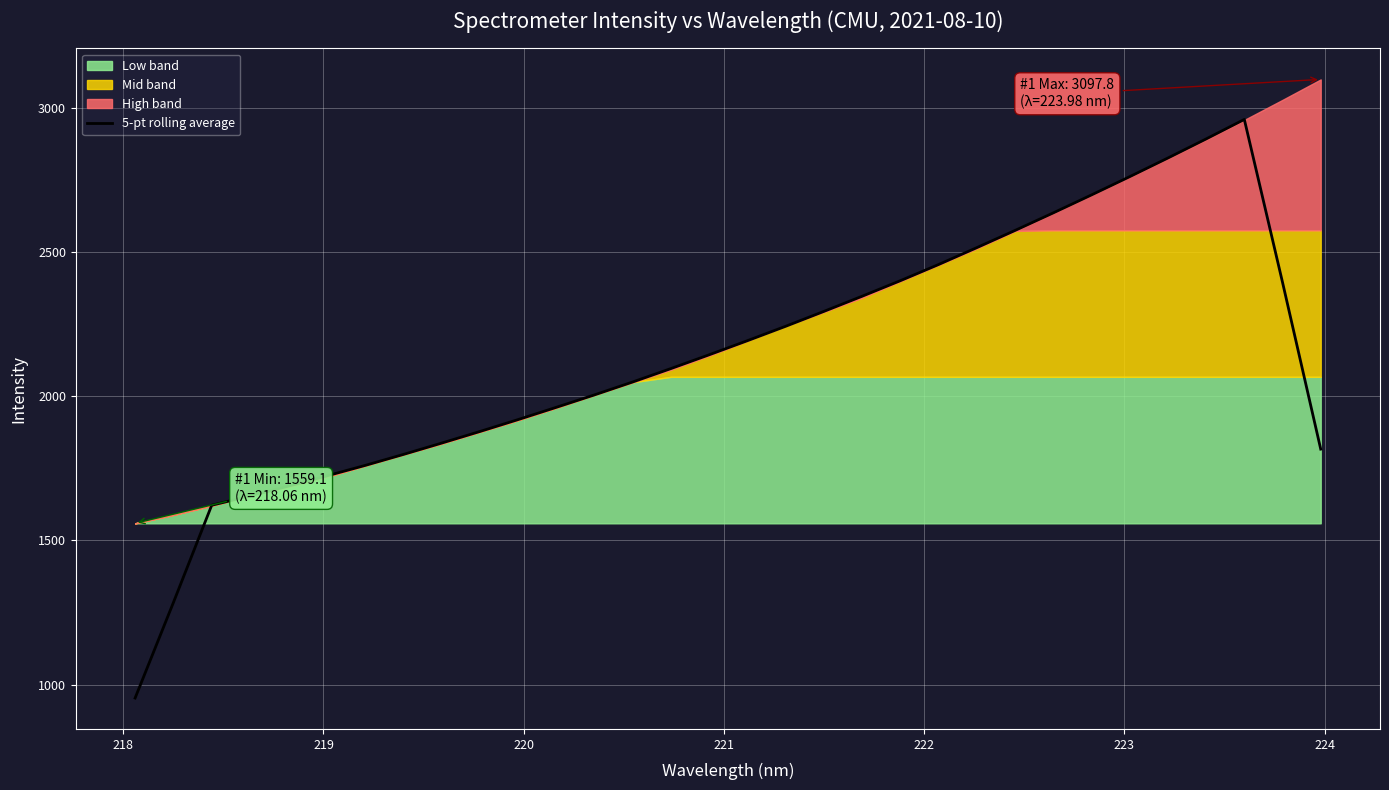

What is the value of the 7th point from the left?

1759.5